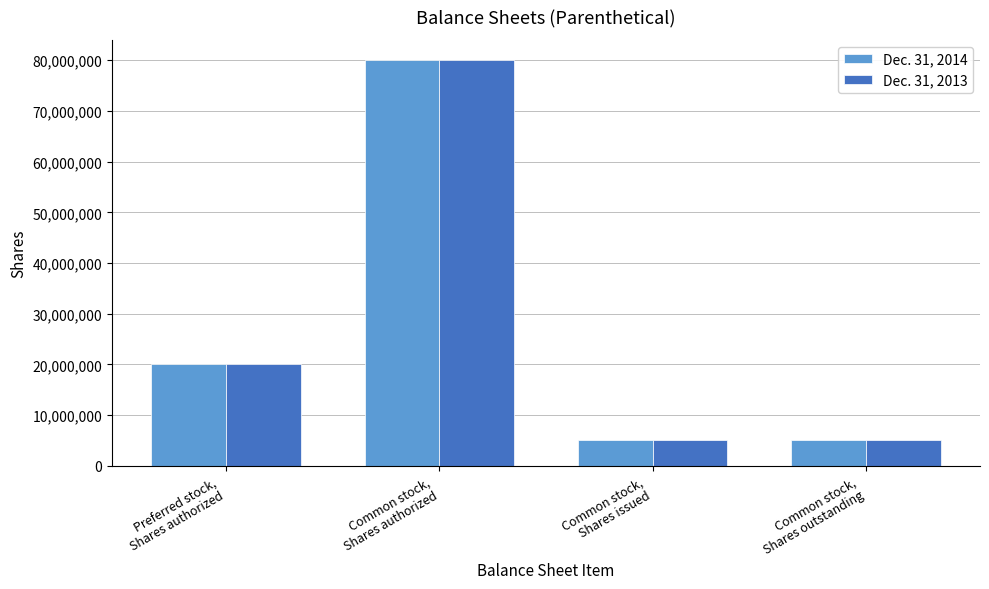

True or false: Dec. 31, 2014 has a value of 20000000 at Preferred stock,
Shares authorized.

True